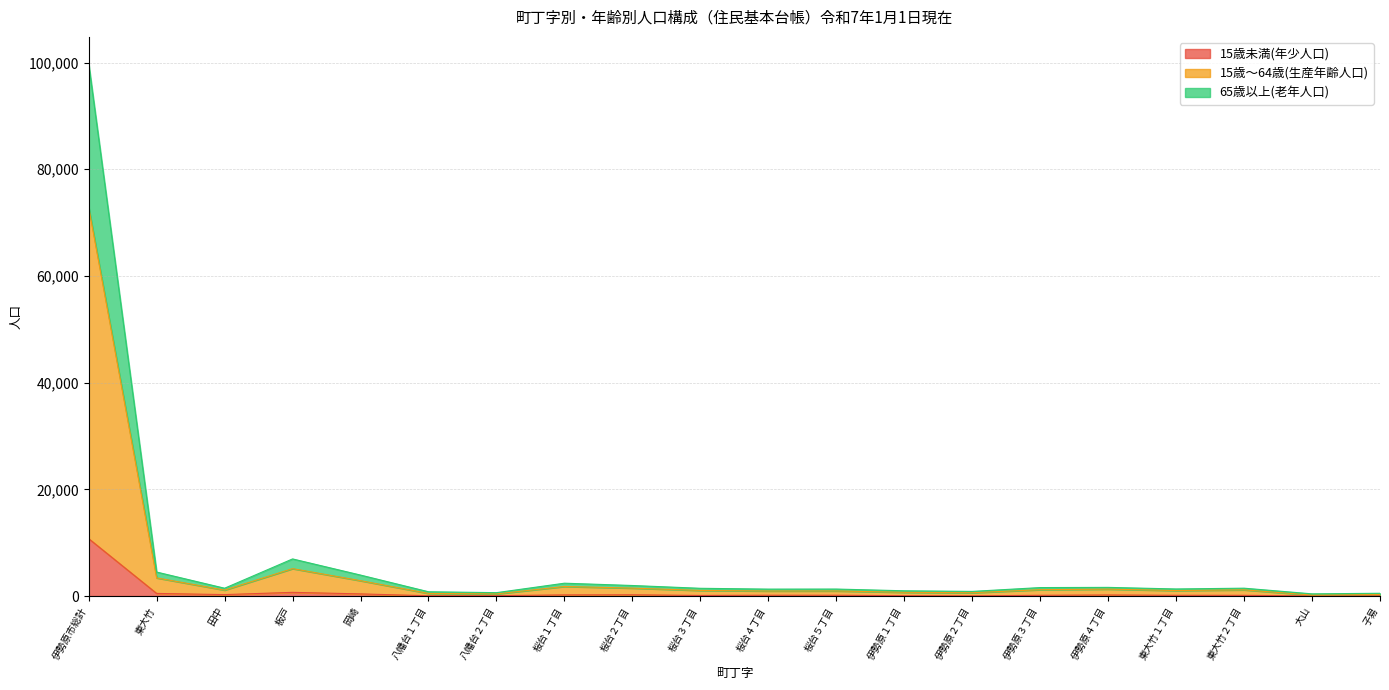

Where is the first local minimum for 15歳未満(年少人口)?

田中